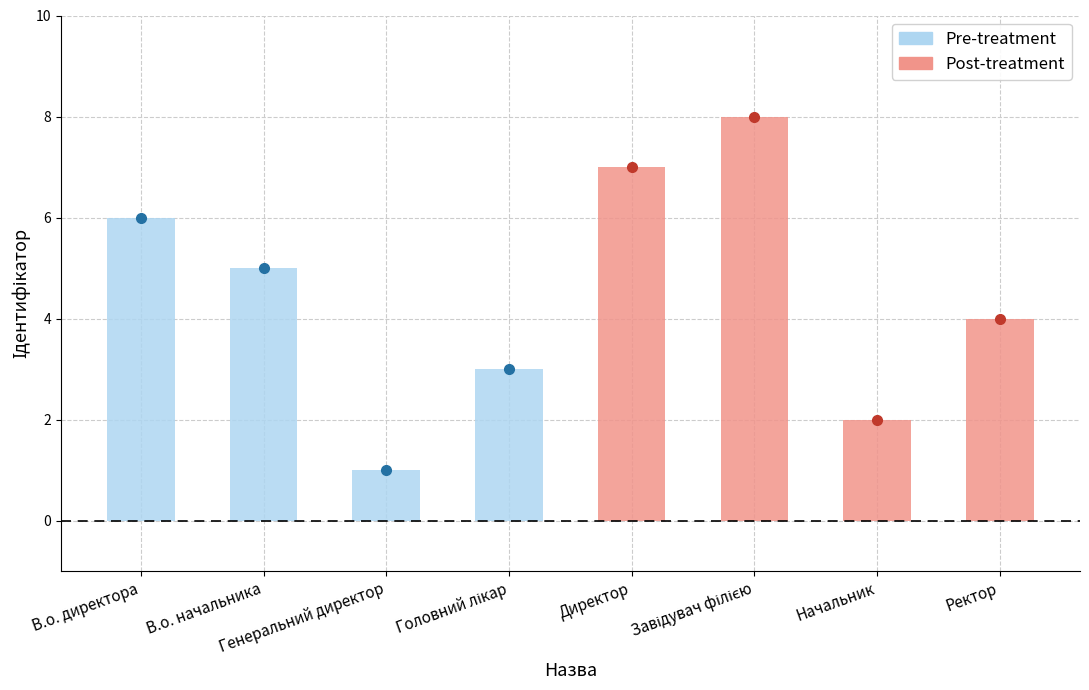

Which has a higher value, Головний лікар or Генеральний директор?

Головний лікар